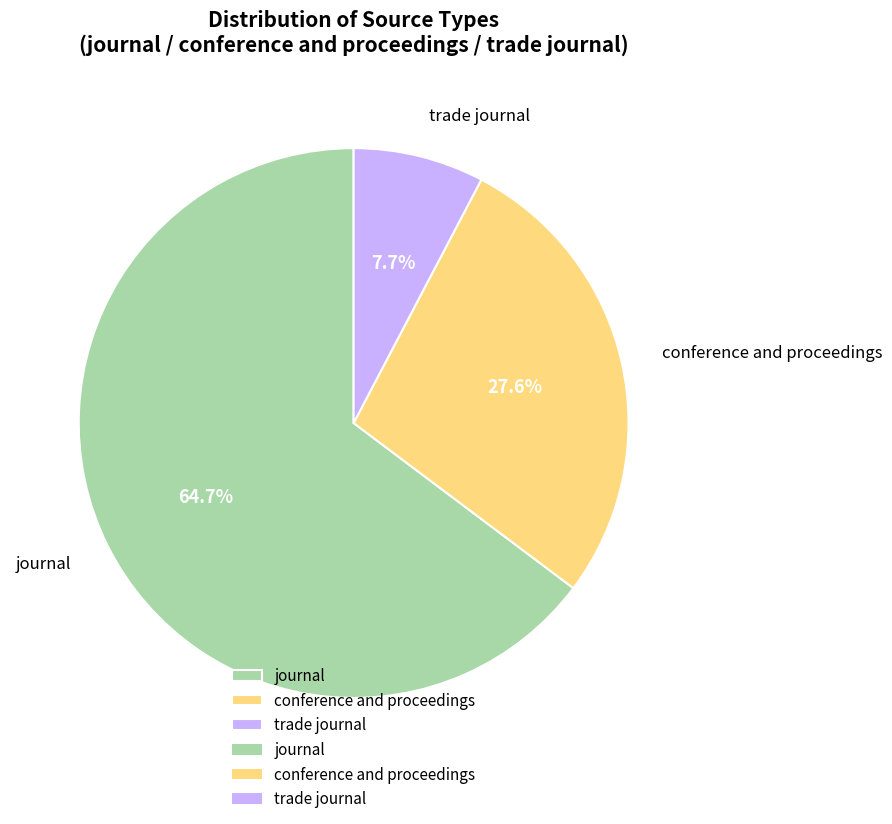

Is journal the majority of the pie?

Yes